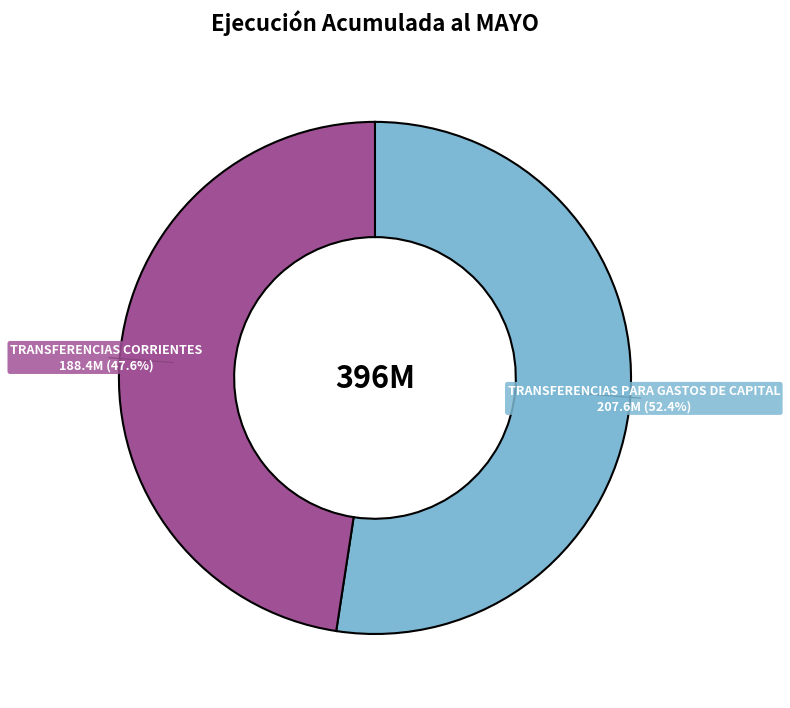

To the nearest percent, what is the difference between the TRANSFERENCIAS CORRIENTES and TRANSFERENCIAS PARA GASTOS DE CAPITAL slice percentages?

5%